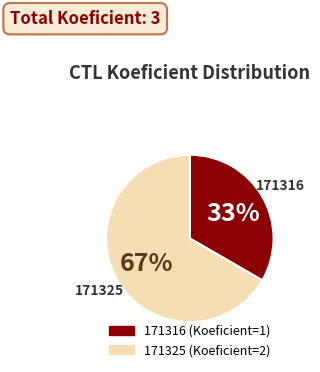

How many segments does this pie chart have?

2